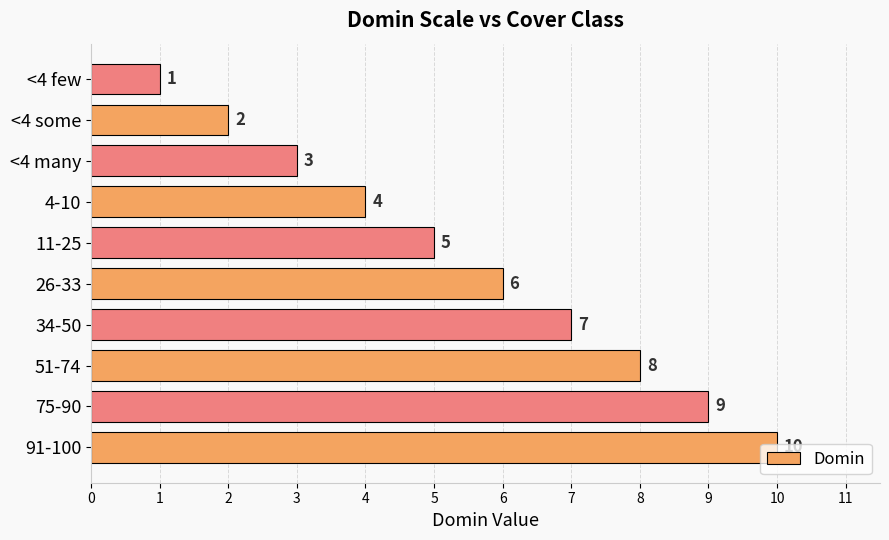

What is the maximum value shown in the chart?

10